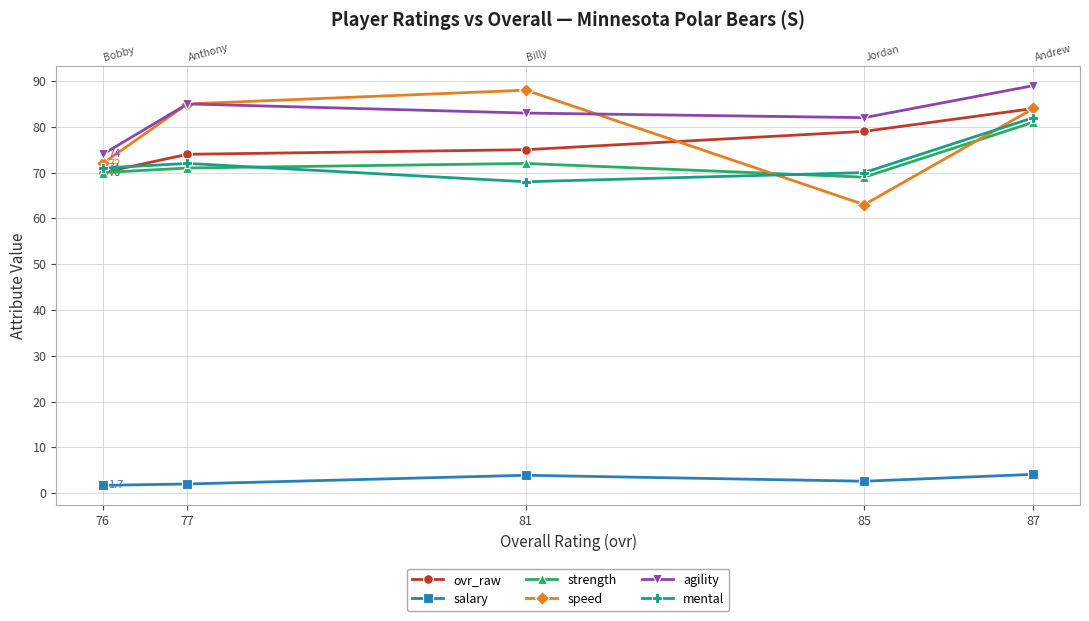

What is the spread (max minus min) of values at 85?

79.4